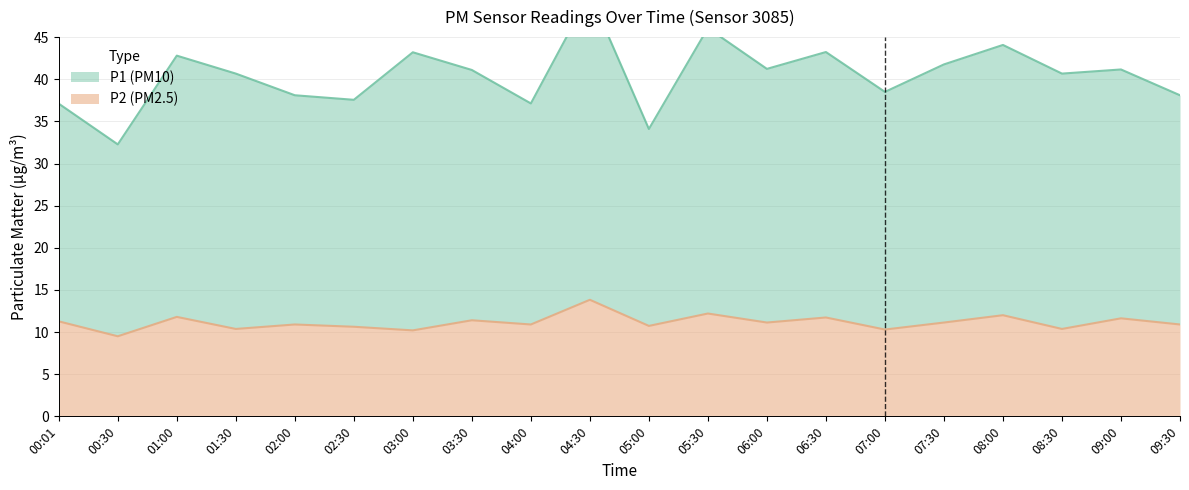

What is the label of the 16th point from the right?

02:00